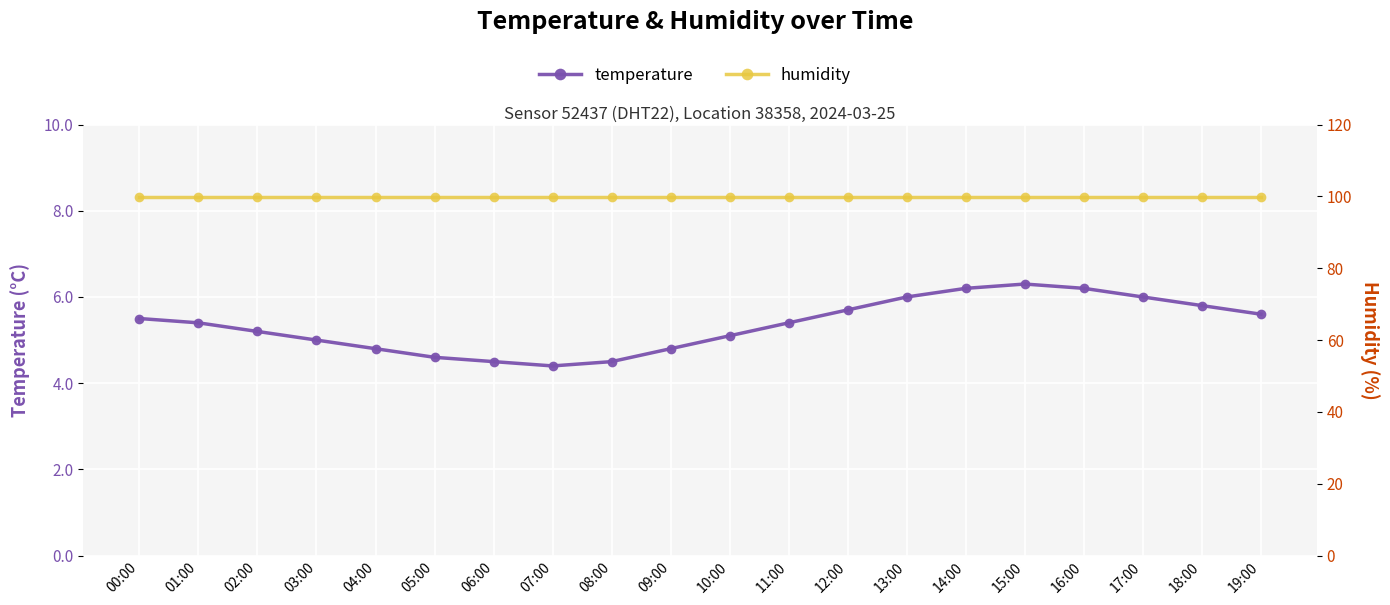

What is the label of the 12th point from the left?

11:00